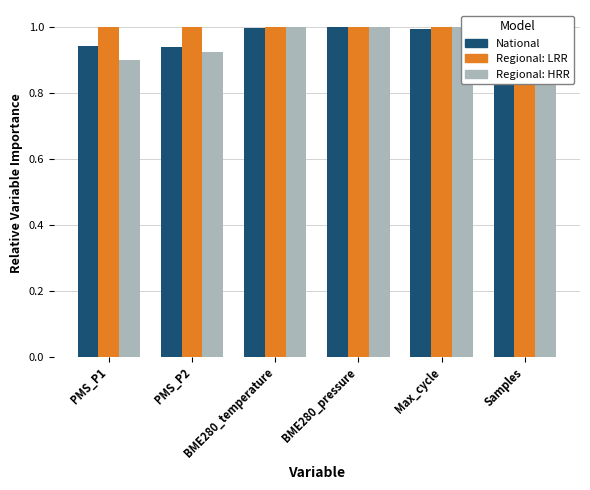

What position from the left is BME280_pressure?

4